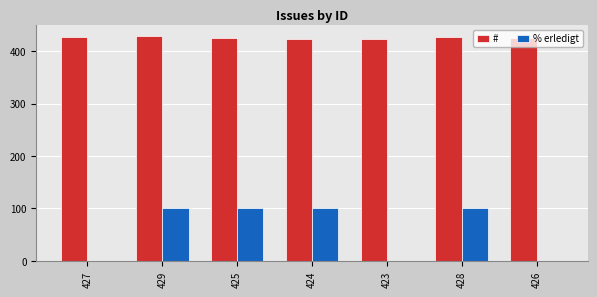

Which series changed the most between 425 and 426?

% erledigt